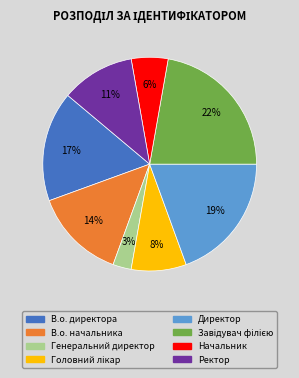

Between Начальник and В.о. директора, which is larger?

В.о. директора